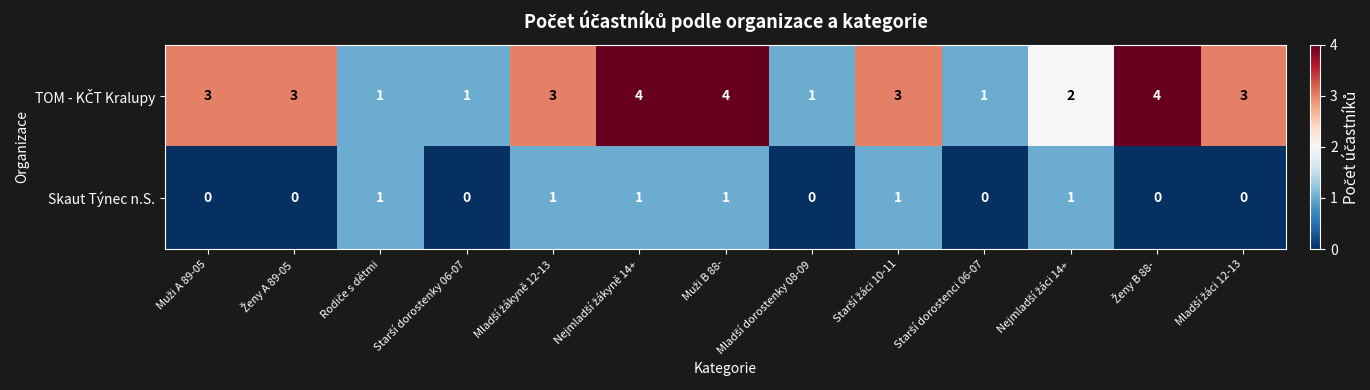

At how many categories does at least one series exceed 0?

13